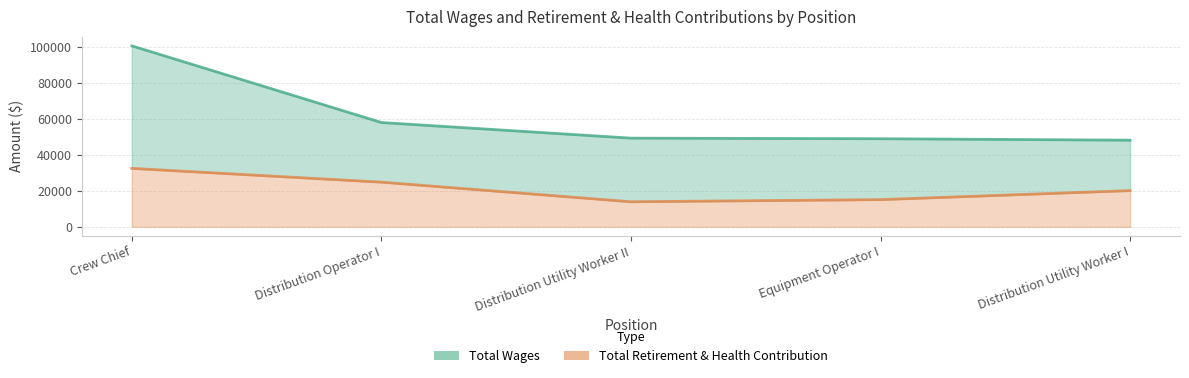

What is the value of the Total Wages point at the 1st from the left?

100847